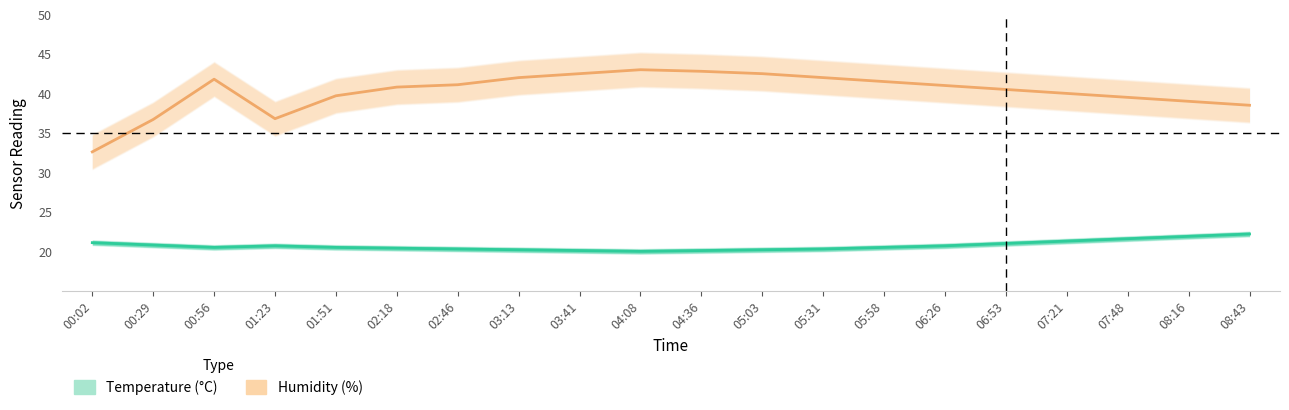

At which label does Humidity (%) reach its peak?

04:08